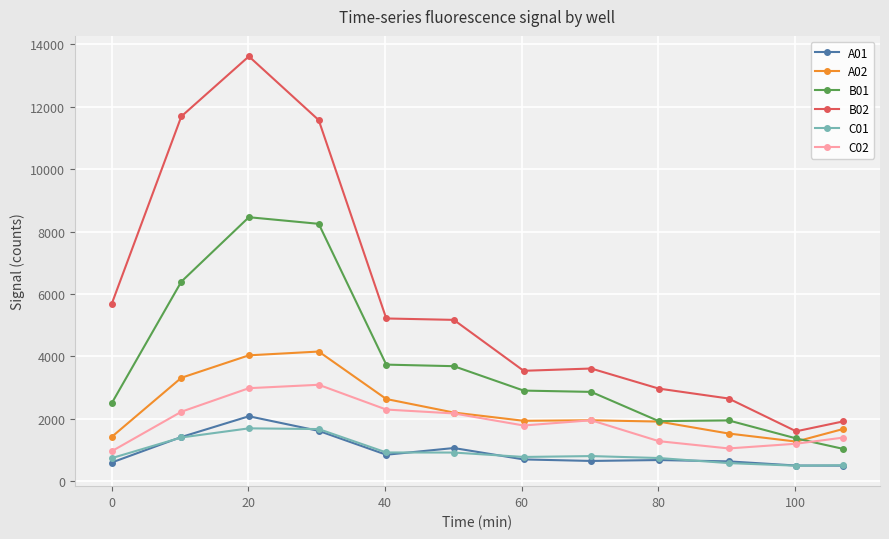

How many data points in B02 are less than 5172?

6